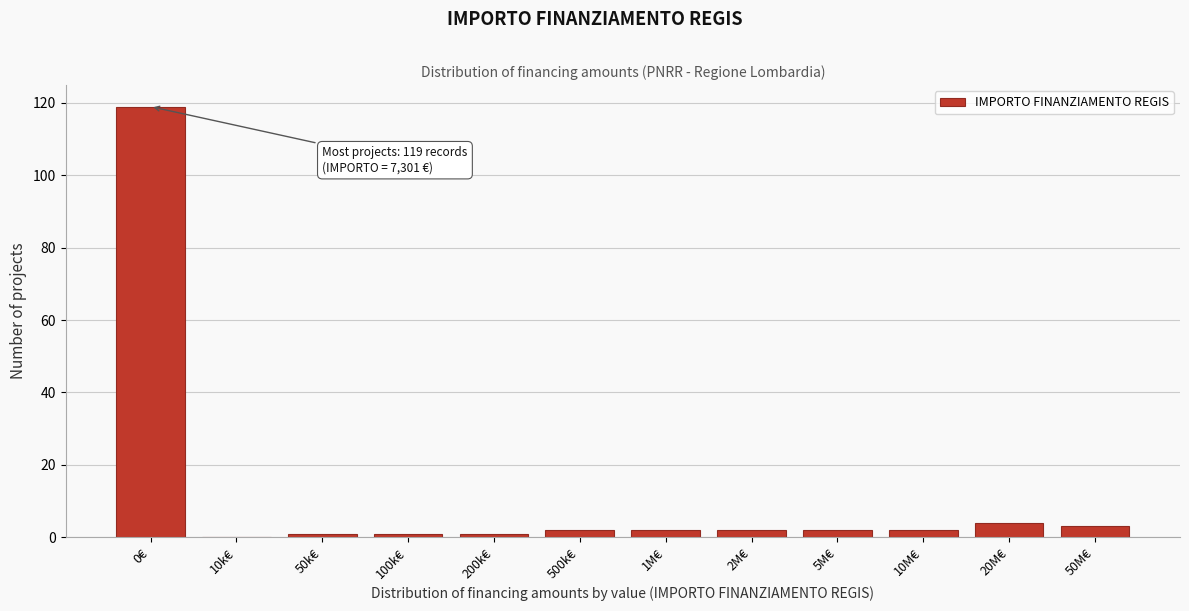

Reading right to left, list all the values displayed in this chart.

50M€=3	20M€=4	10M€=2	5M€=2	2M€=2	1M€=2	500k€=2	200k€=1	100k€=1	50k€=1	10k€=0	0€=119